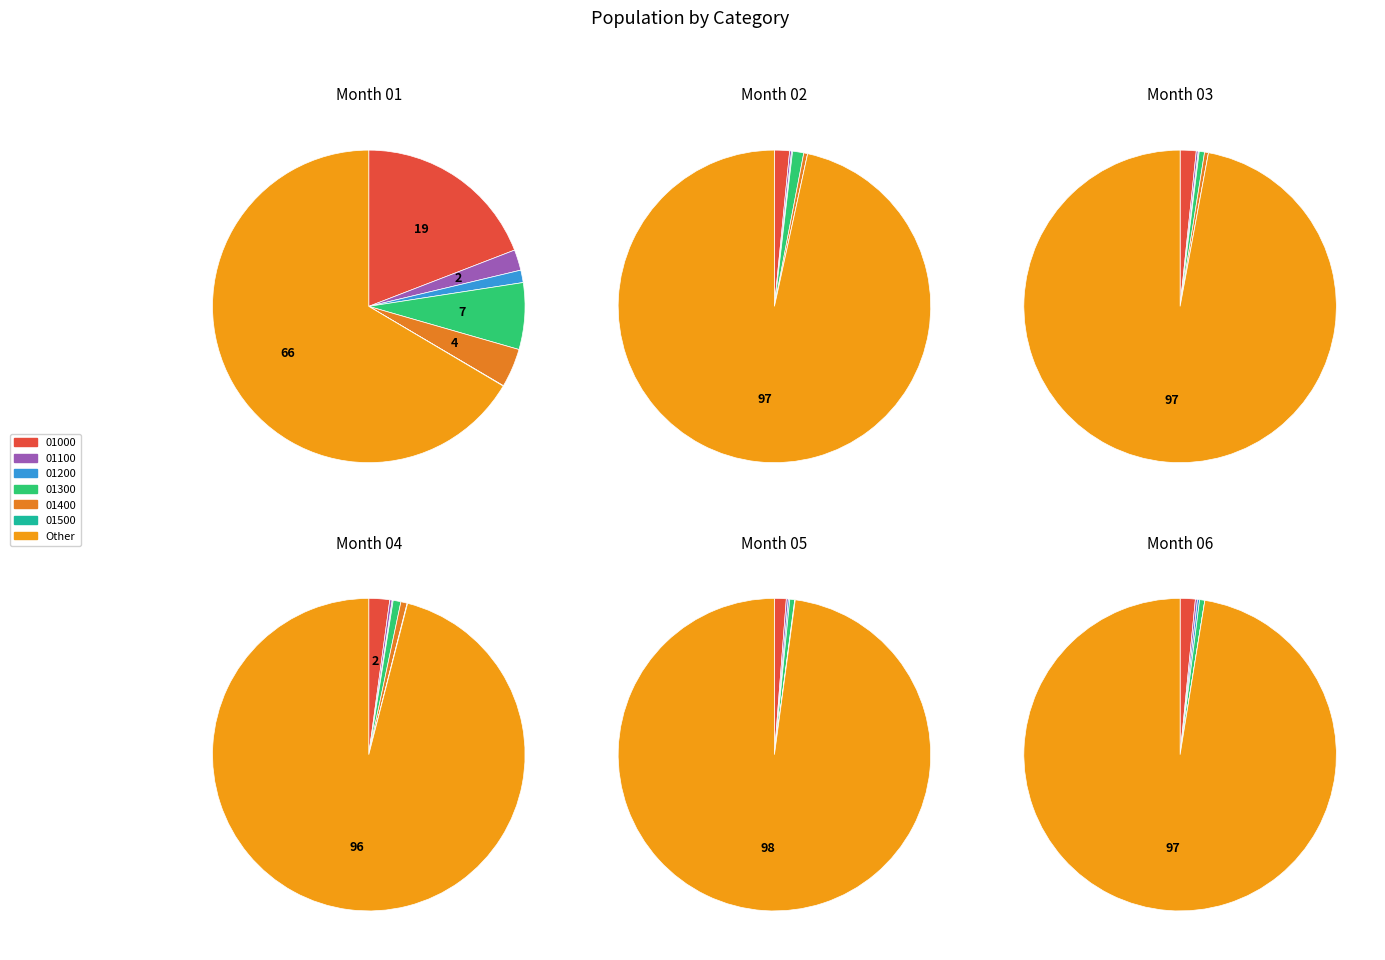

Is it true that 01200 is 0% of the pie?

True